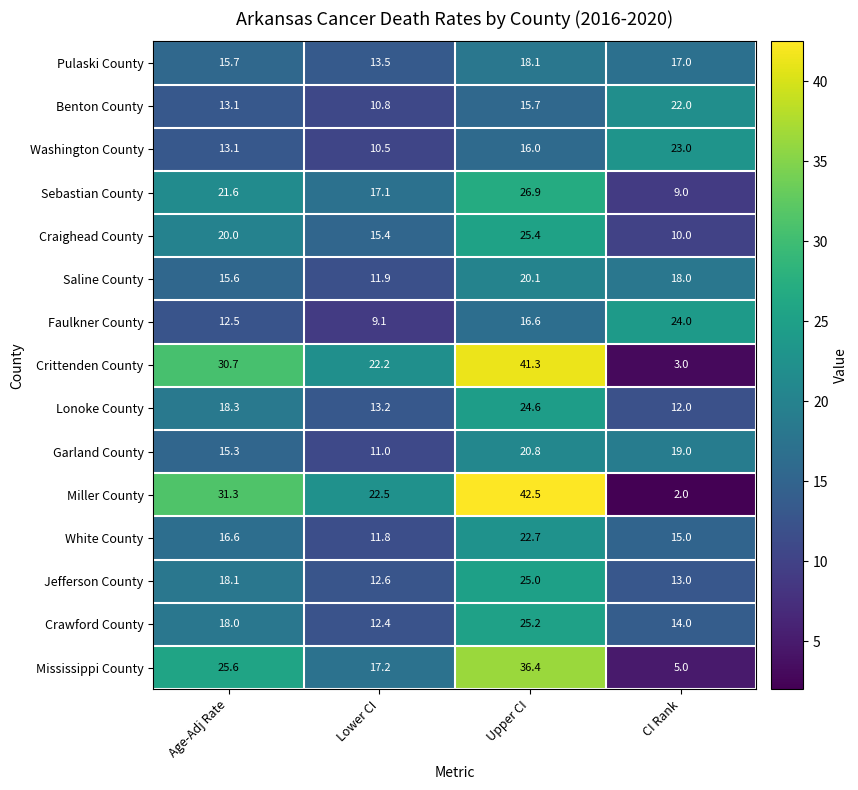

How many categories are shown in the chart?

4